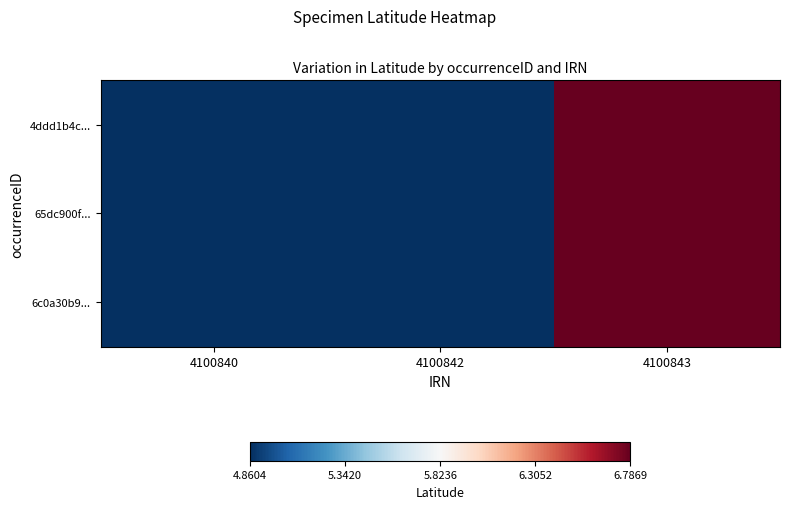

At how many categories does at least one series exceed 6?

1